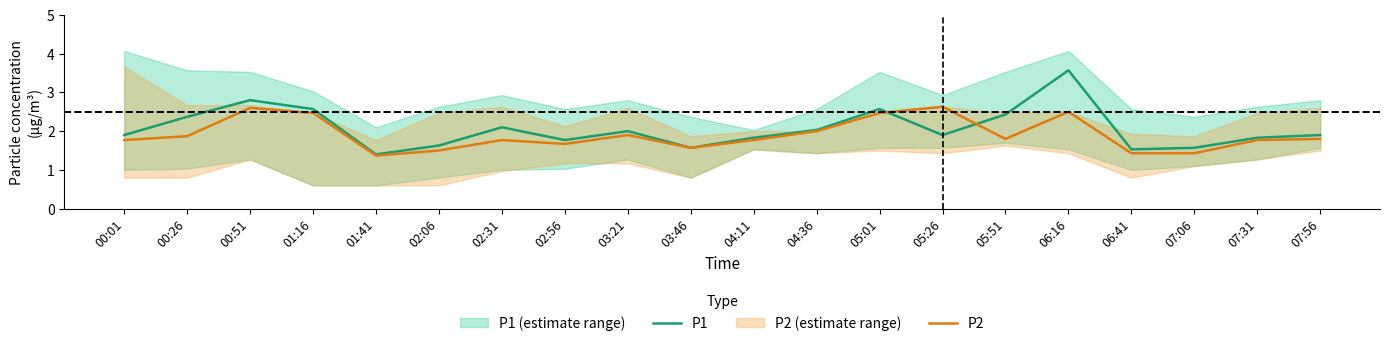

Does the chart have visible grid lines?

No